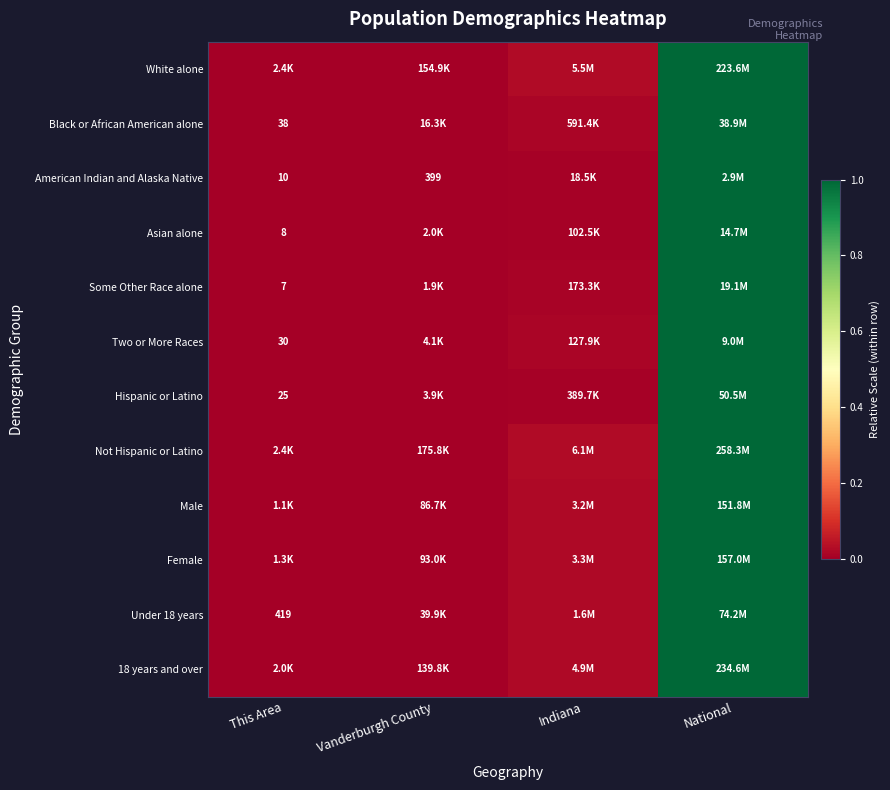

True or false: Hispanic or Latino has a value of 0.6 at This Area.

False